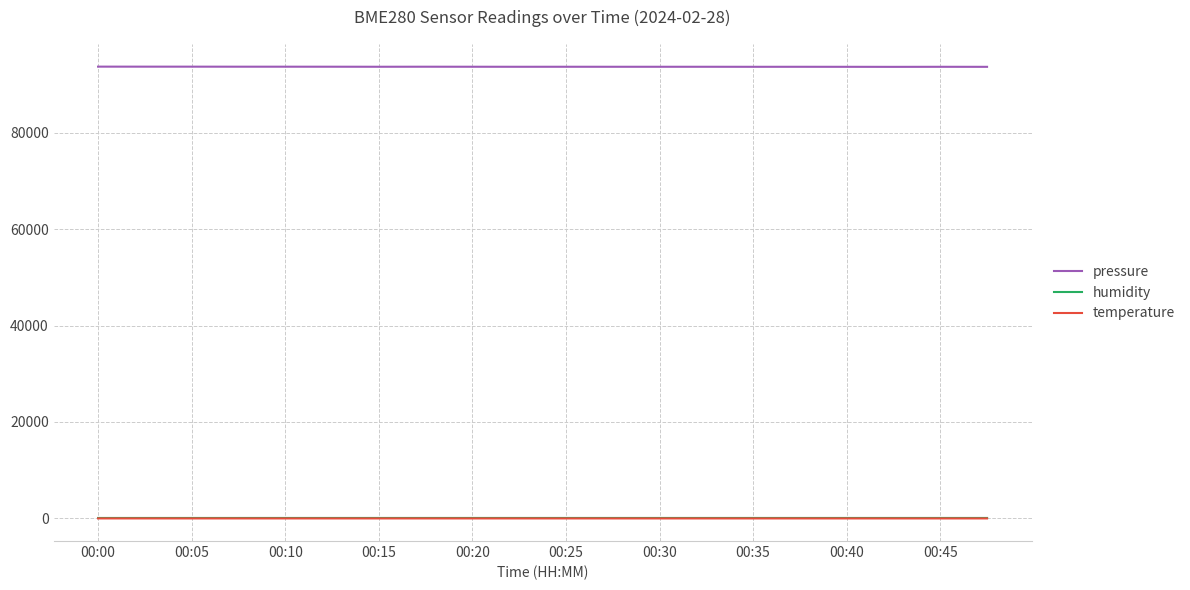

Which series has the largest total across all categories?

pressure